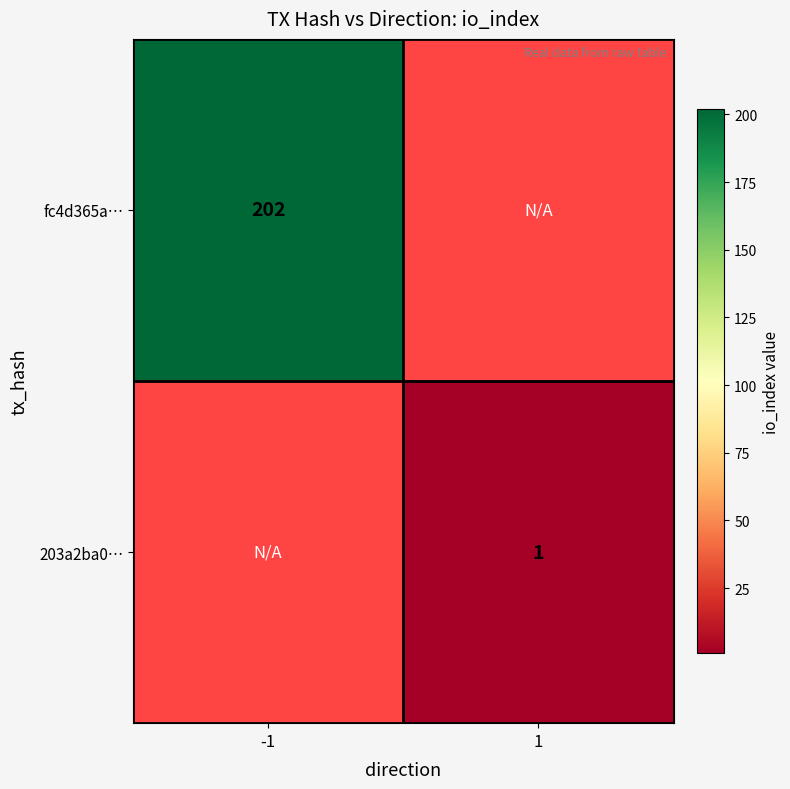

How many categories are shown in the chart?

2